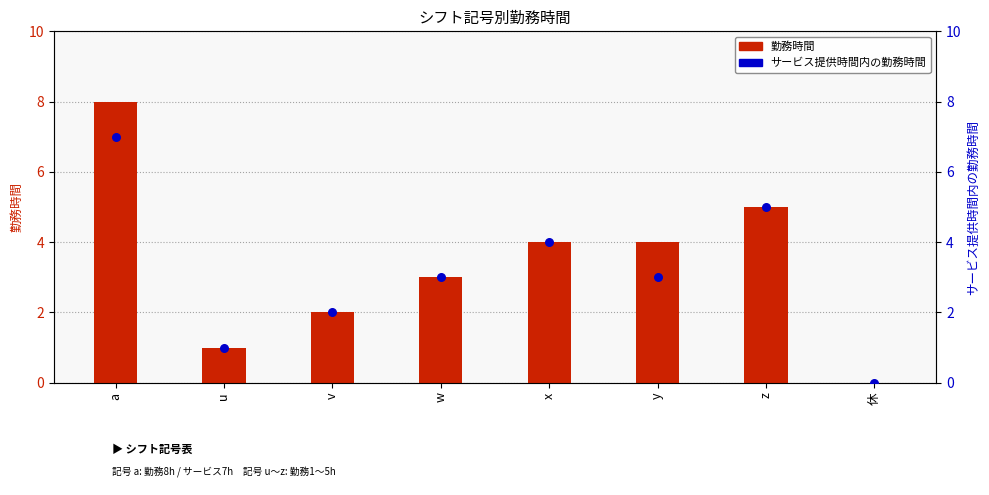

Which series has the widest spread of Y values?

勤務時間